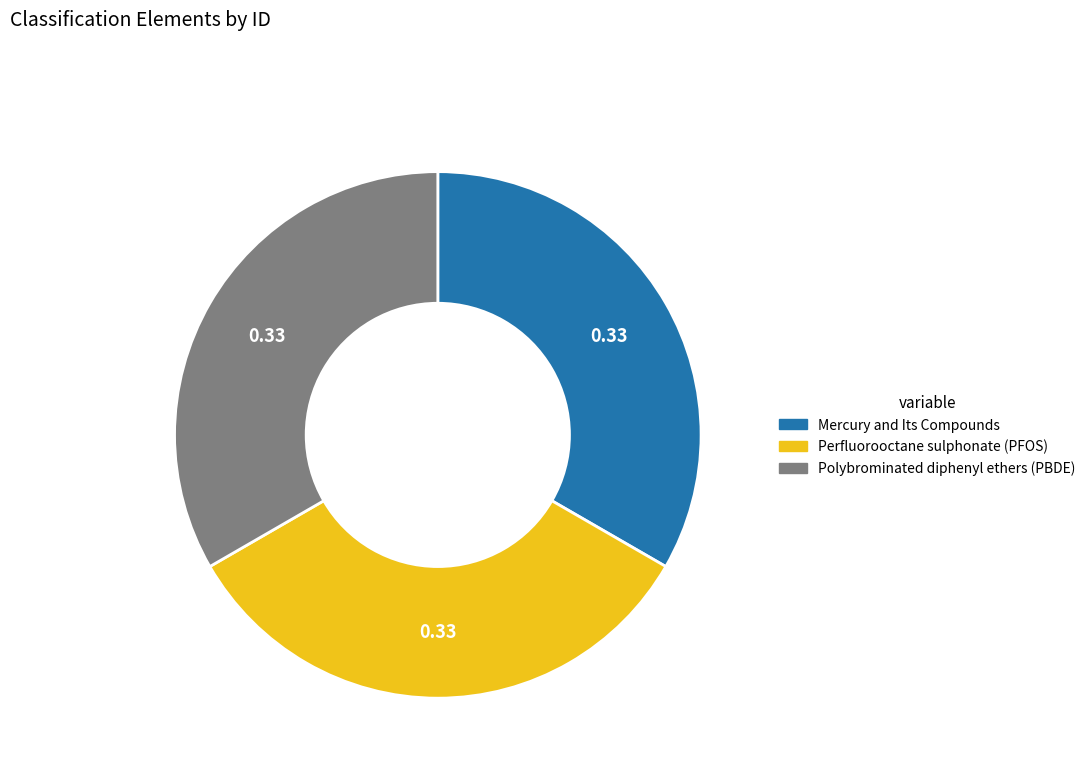

What is the ratio of the value at Perfluorooctane sulphonate (PFOS) to the value at Mercury and Its Compounds?

1.0